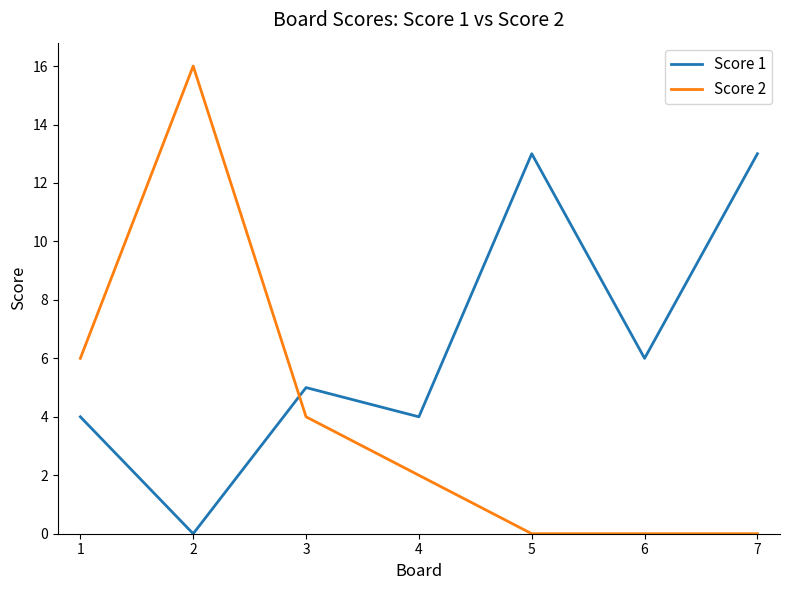

What is the maximum value for Score 1?

13